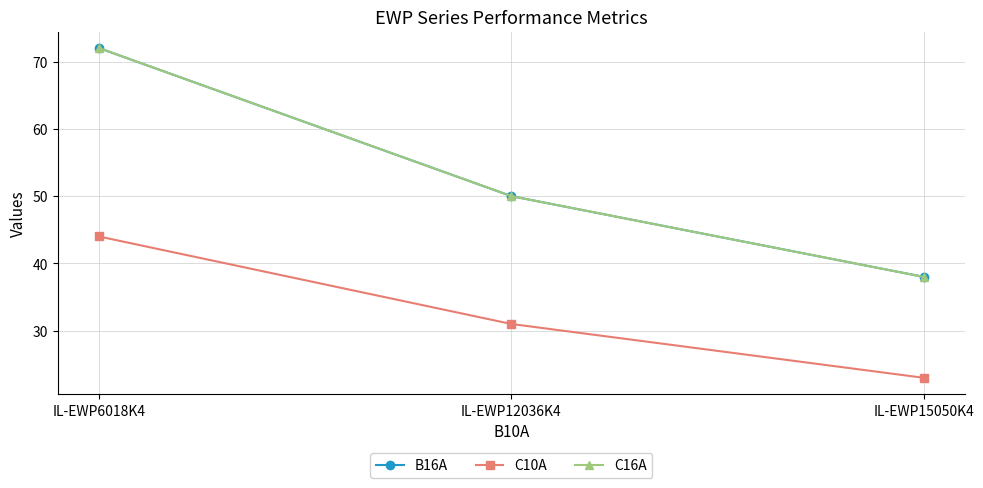

What is the difference between the C10A values at IL-EWP6018K4 and IL-EWP15050K4?

21